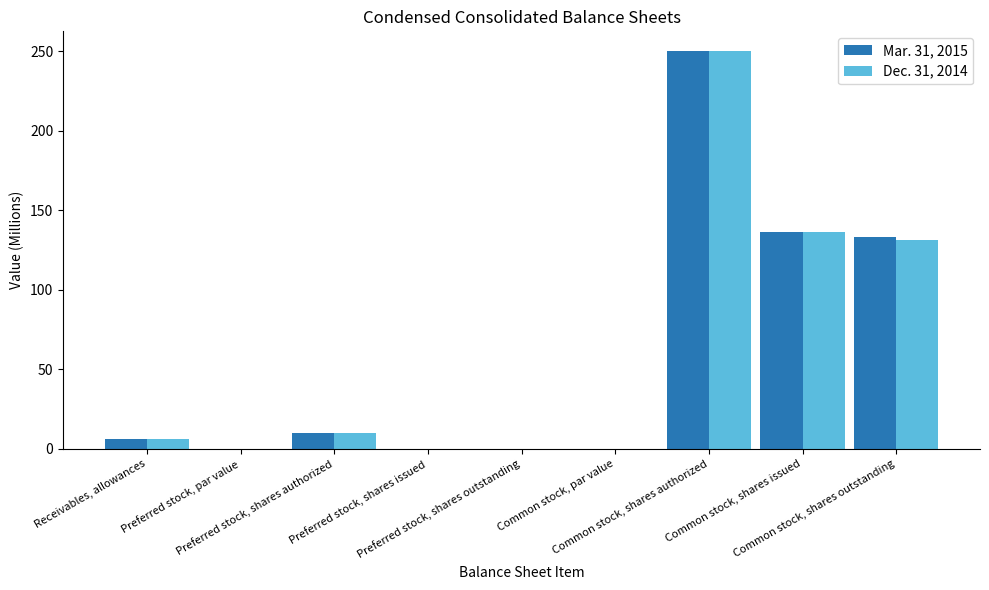

What is the maximum value for Mar. 31, 2015?

250.0